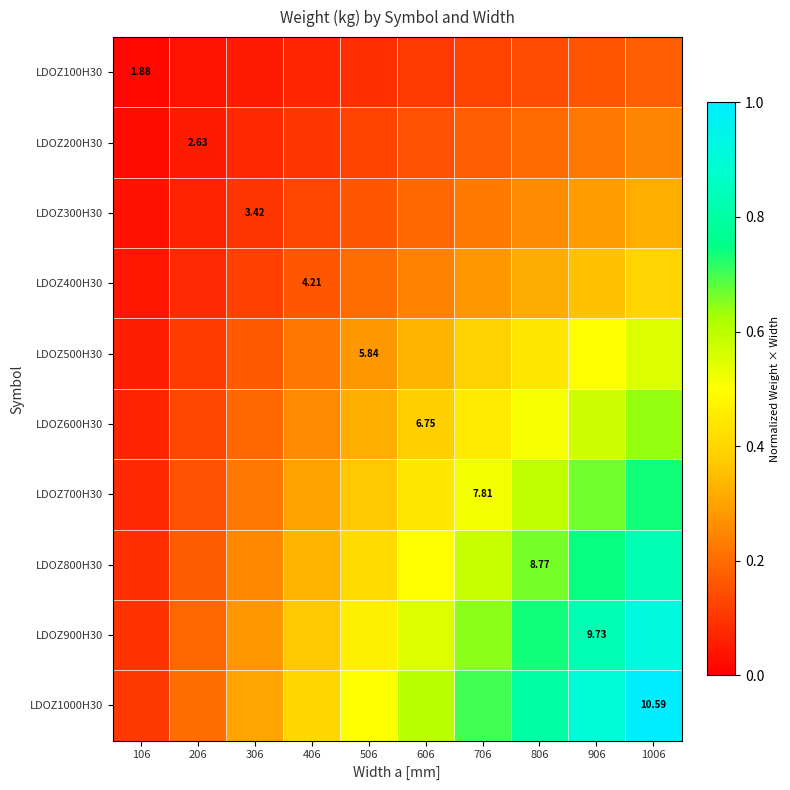

Is it true that LDOZ500H30 equals 0.1 at 106?

True